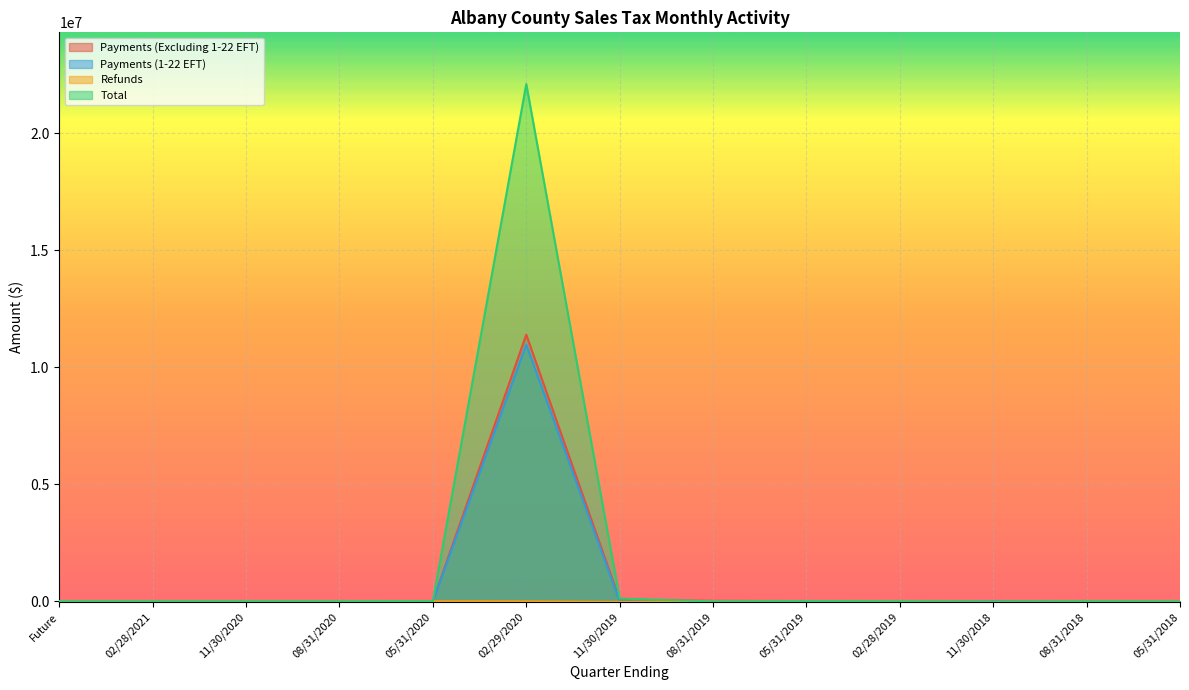

Between Future and 05/31/2019, which series saw the biggest shift?

Refunds